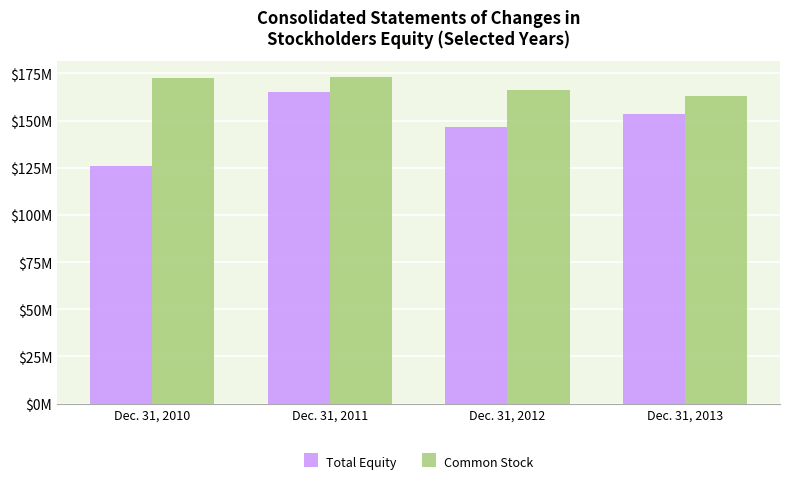

Which series has the widest spread of values?

Total Equity